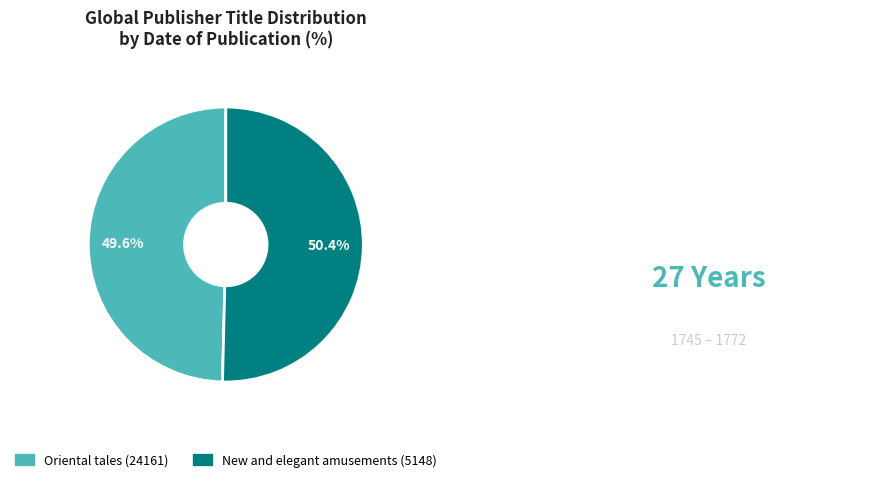

Is the sum of New and elegant amusements (5148) and Oriental tales (24161) greater than half?

Yes